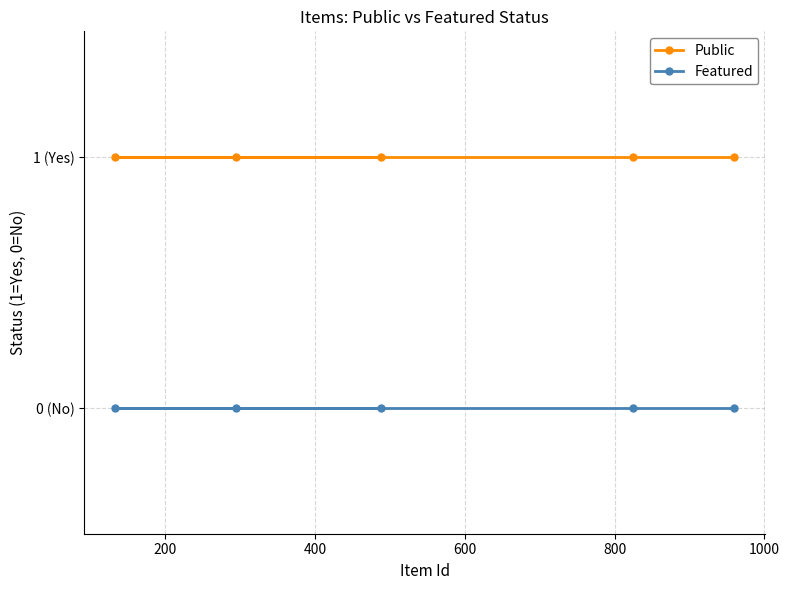

True or false: Public and Featured cross at least once.

False